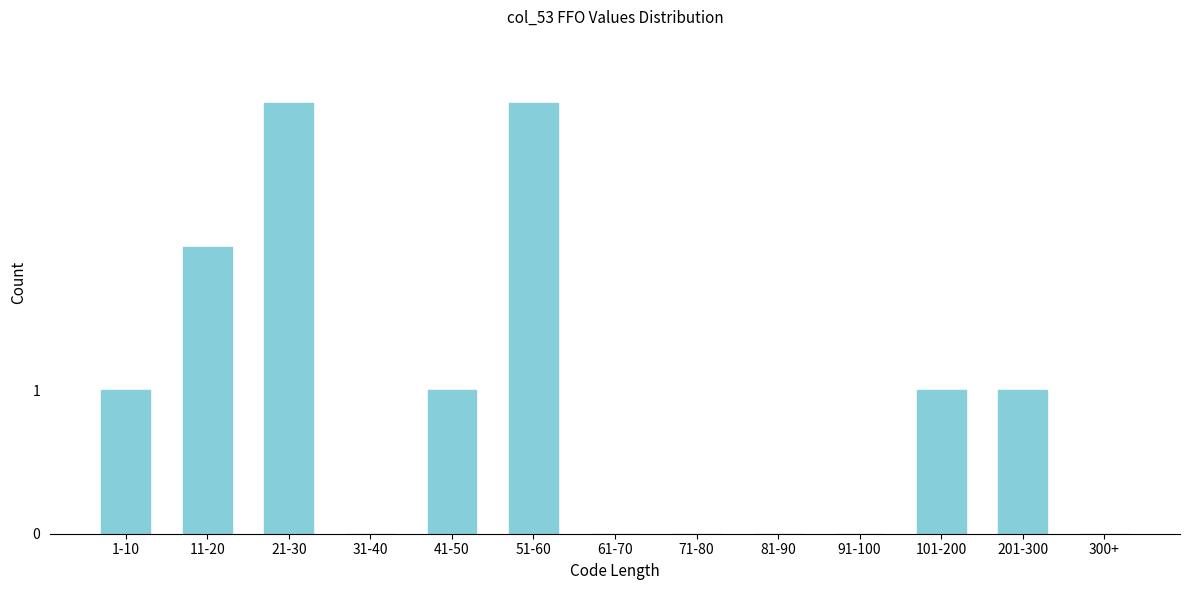

Reading left to right, extract all data points from this chart.

1-10=1	11-20=2	21-30=3	31-40=0	41-50=1	51-60=3	61-70=0	71-80=0	81-90=0	91-100=0	101-200=1	201-300=1	300+=0